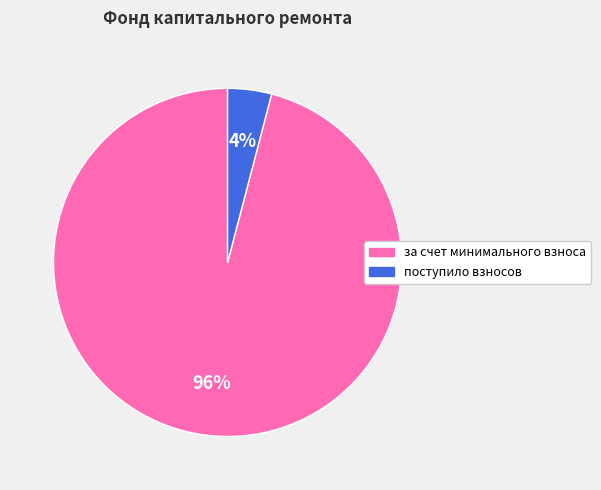

Which category has the biggest portion of the pie?

за счет минимального взноса